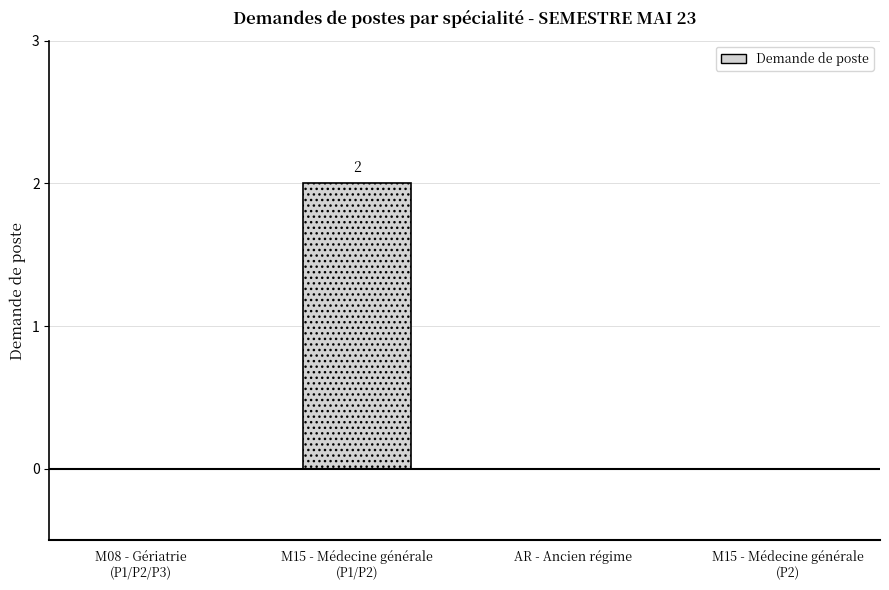

The value at M15 - Médecine générale
(P1/P2) is 2. True or false?

True